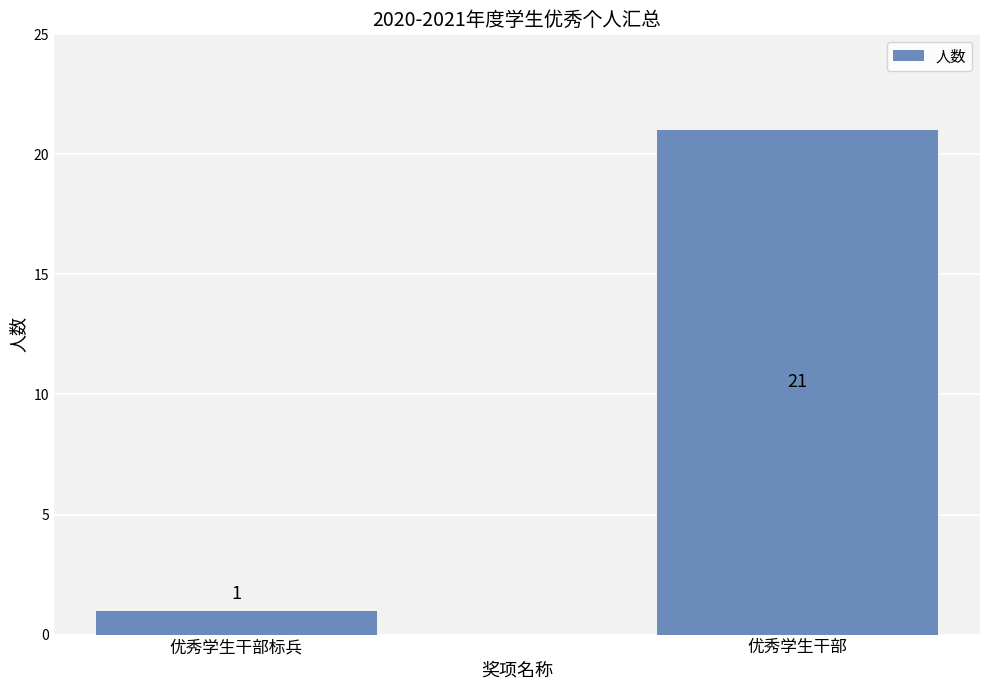

At which category does the chart reach its peak across all series?

优秀学生干部